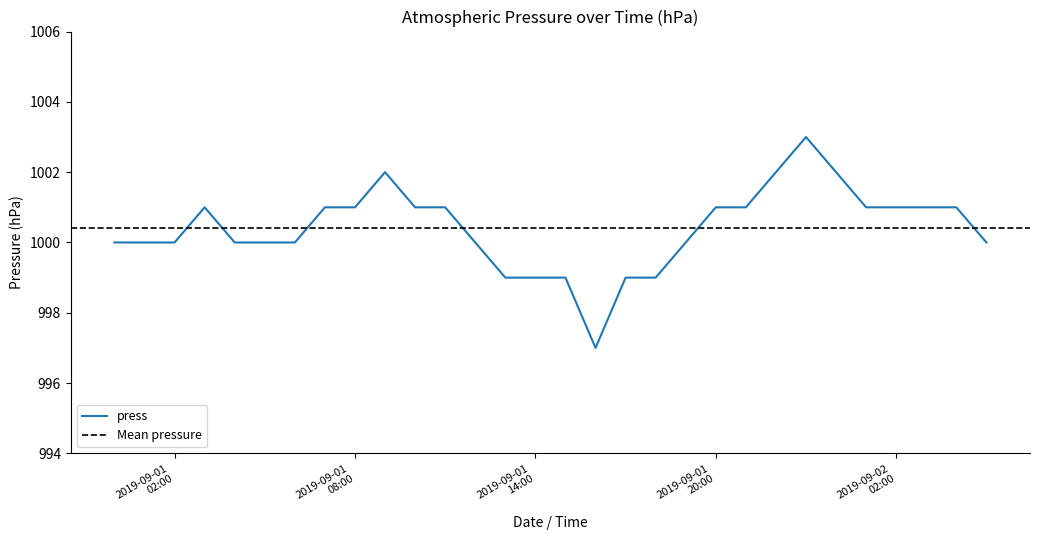

What is the lowest value of the press series?

997